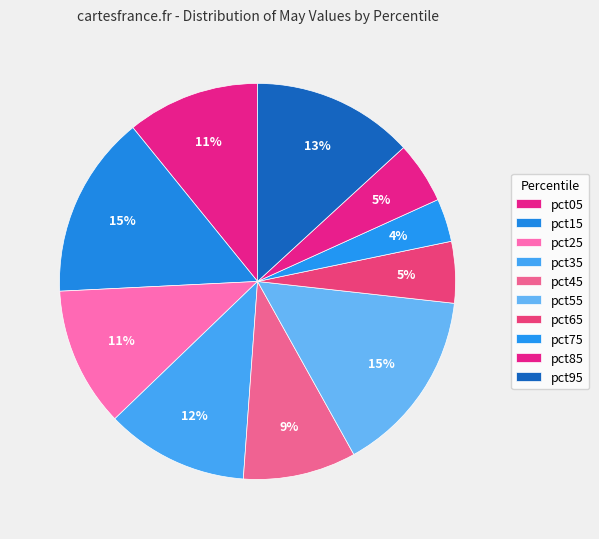

To the nearest percent, what is the average slice percentage?

10%